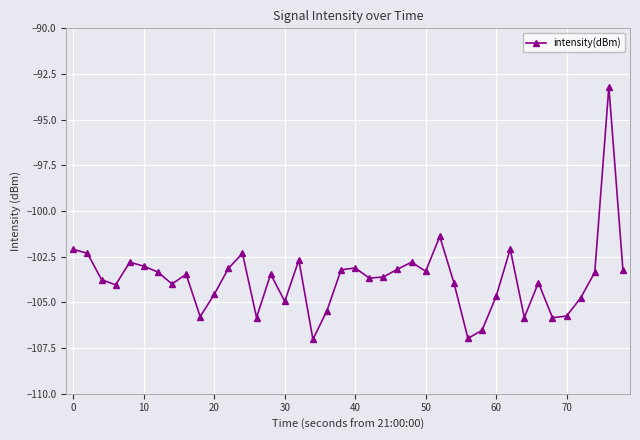

What is the maximum value shown in the chart?

-93.2